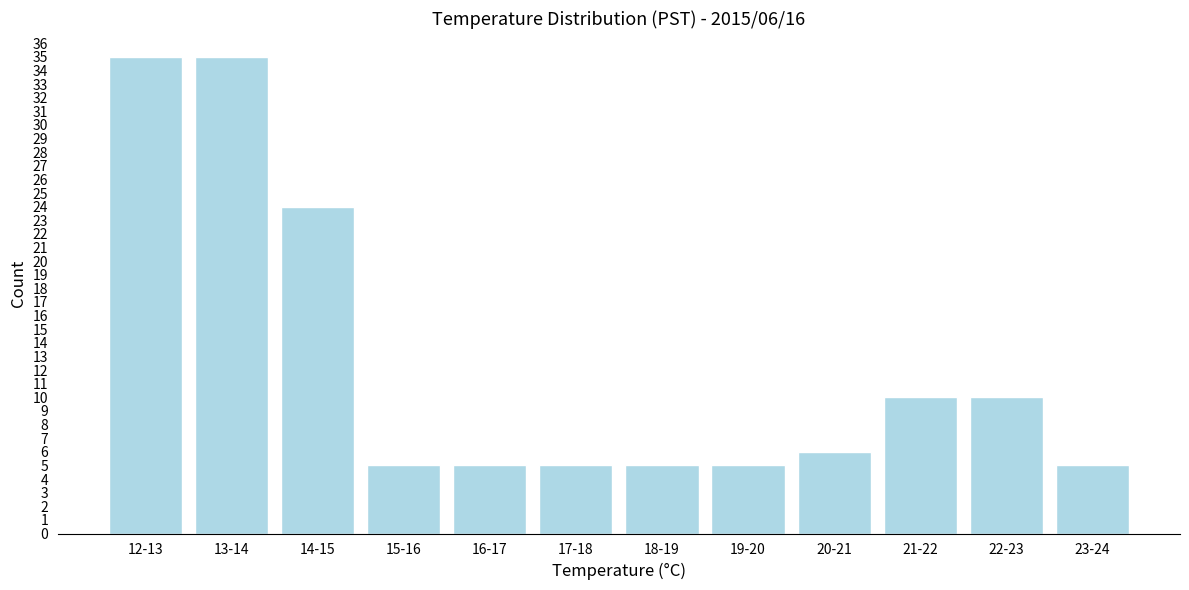

Reading right to left, list all the values displayed in this chart.

23-24=5	22-23=10	21-22=10	20-21=6	19-20=5	18-19=5	17-18=5	16-17=5	15-16=5	14-15=24	13-14=35	12-13=35